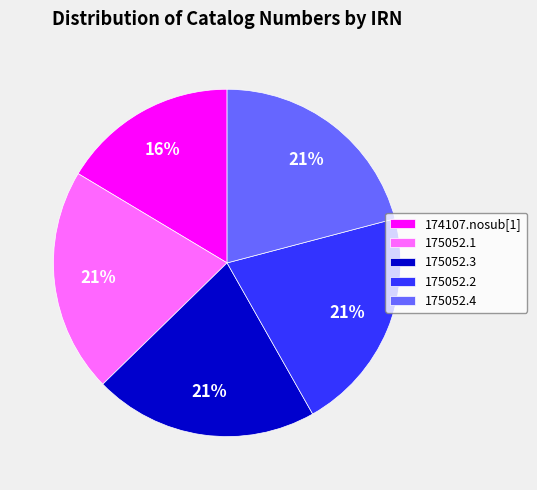

Count the number of slices in the pie.

5